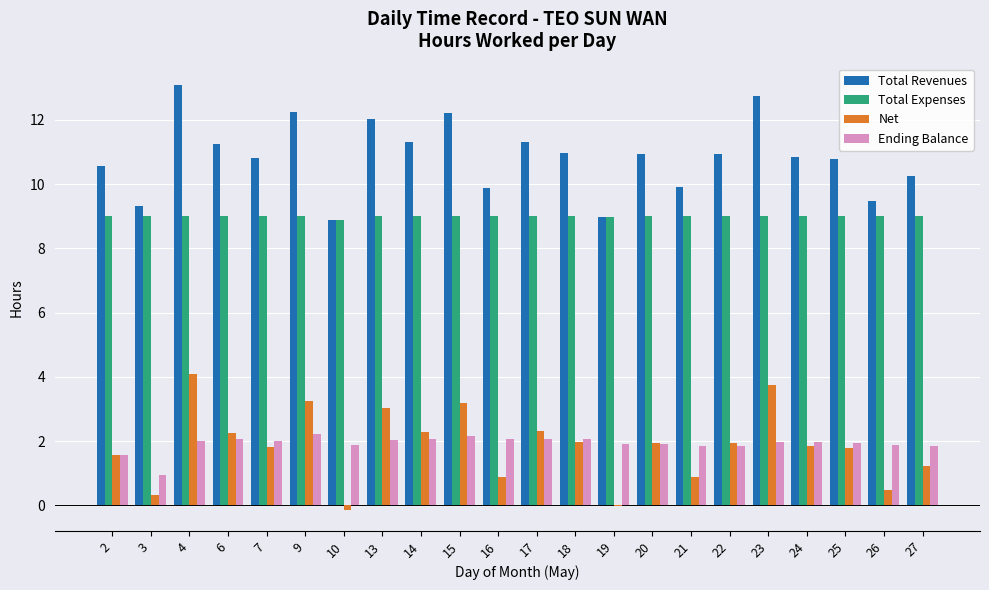

Are the bars grouped side by side (vs. stacked)?

Yes